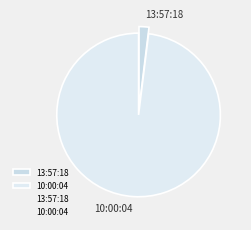

Do 10:00:04 and 13:57:18 together represent more than half of the pie?

Yes